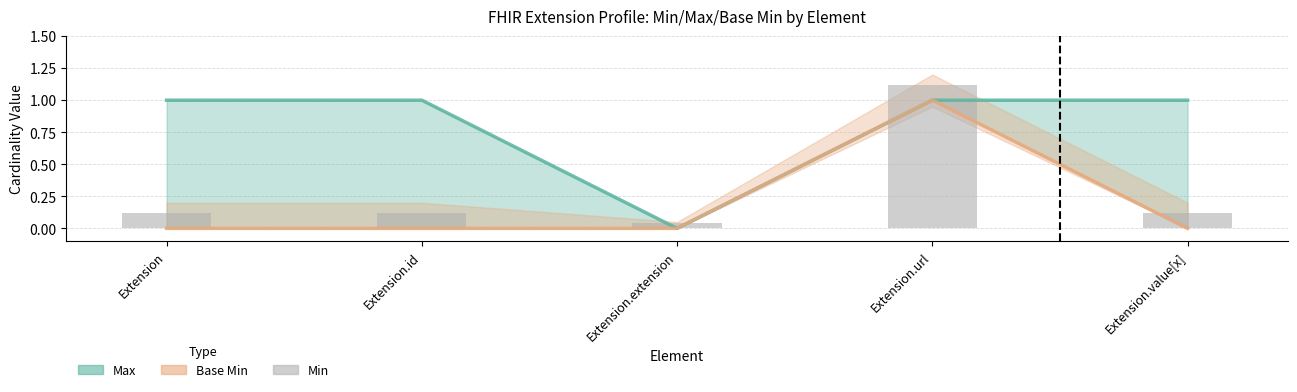

At which label is Max (line) closest to 0?

Extension.extension